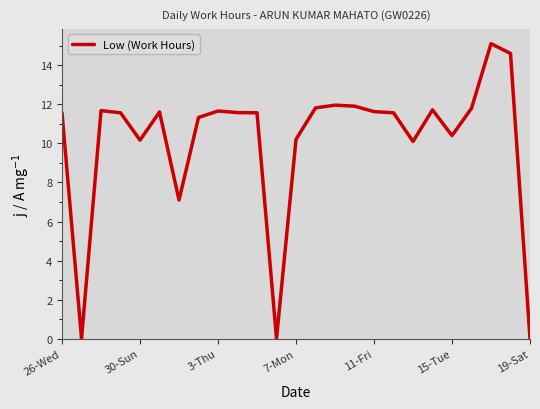

How many series are shown in this chart?

1